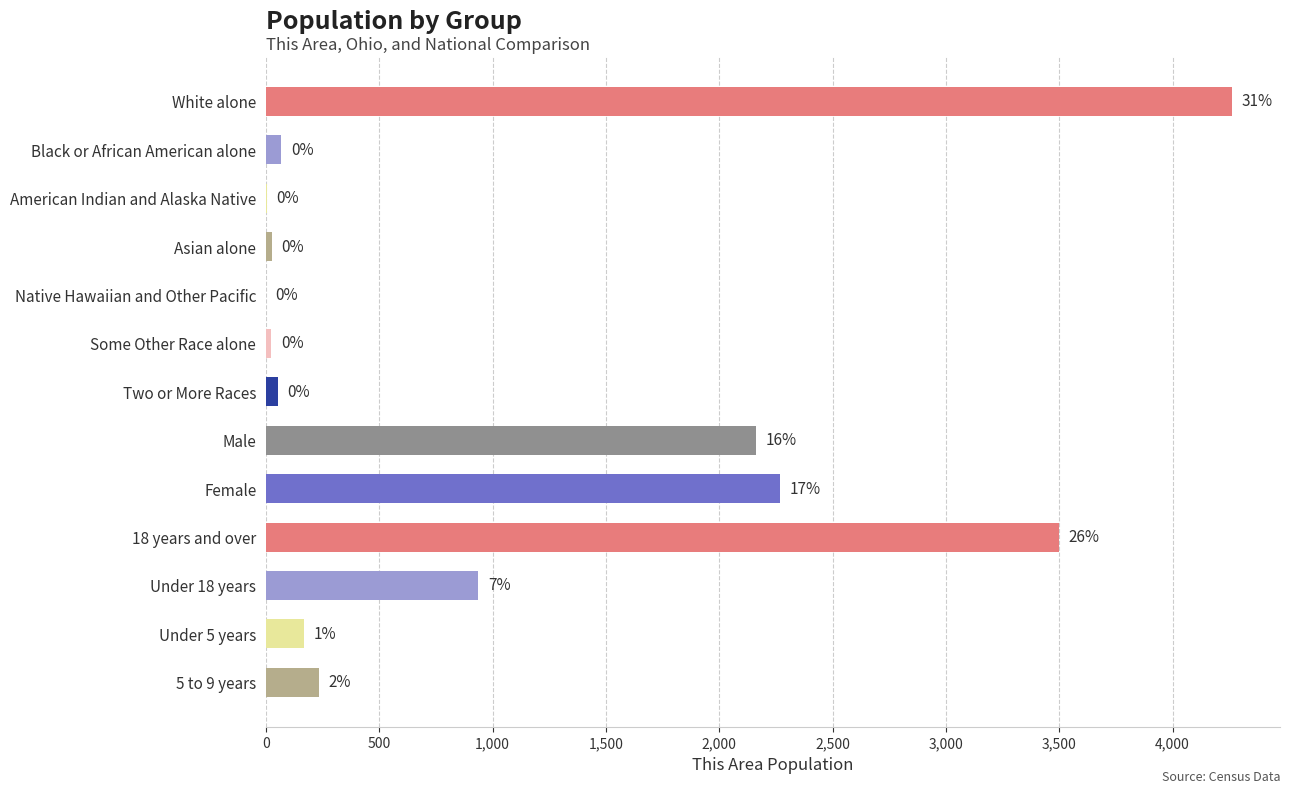

Does the chart contain stacked bars?

No